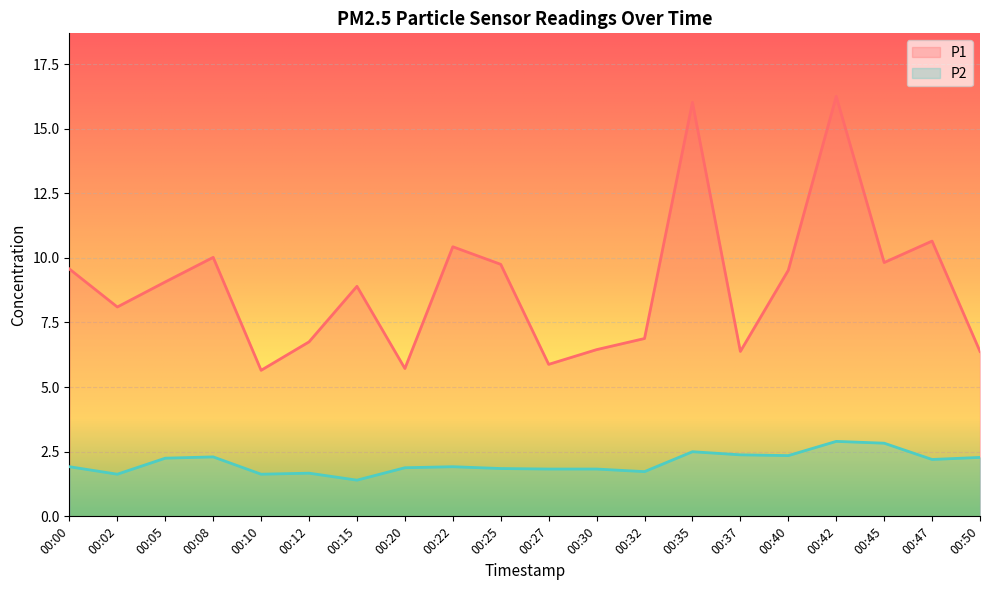

What is the sum of the P1 values at 00:35 and 00:22?

26.4